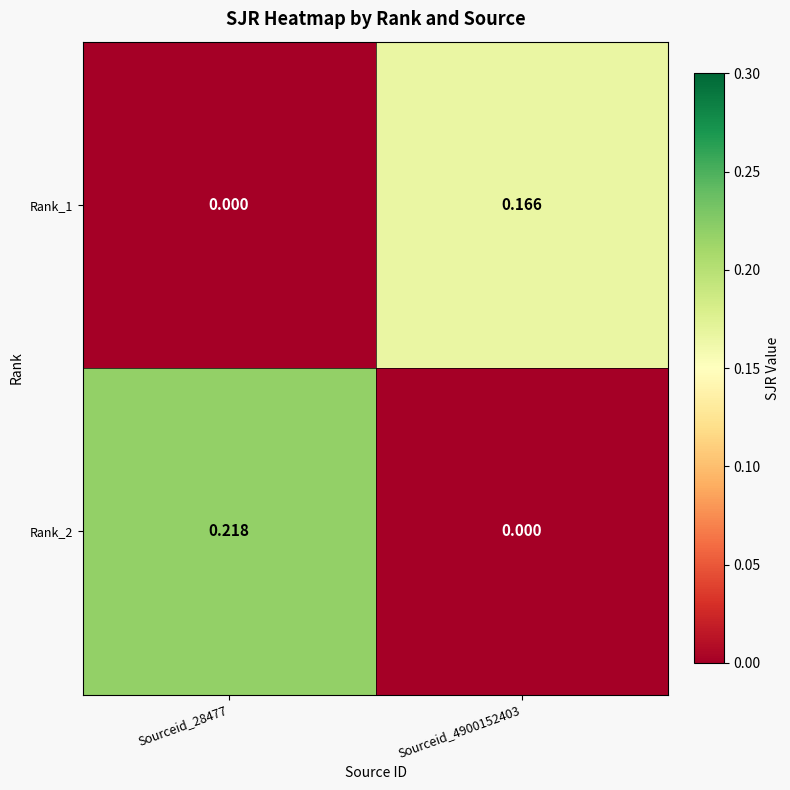

Is the value of Rank_1 at Sourceid_28477 greater than the value of Rank_2 at Sourceid_28477?

No